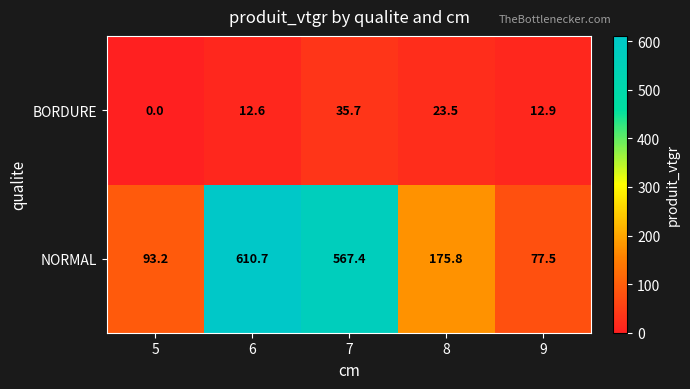

Reading left to right, extract all data points from this chart.

BORDURE: 5=0.0	6=12.6	7=35.7	8=23.5	9=12.9
NORMAL: 5=93.2	6=610.7	7=567.4	8=175.8	9=77.5